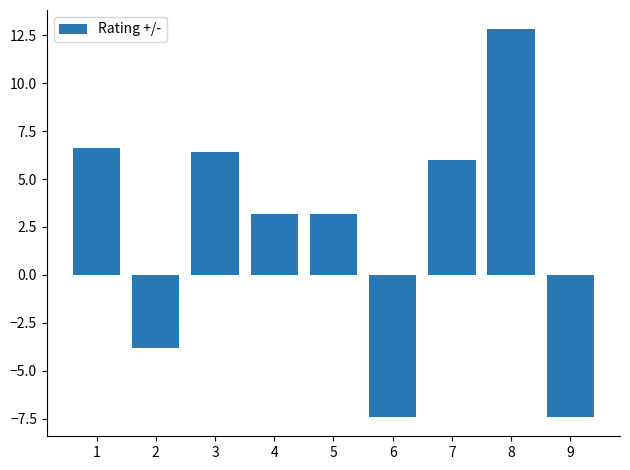

How many bars are there in total?

9